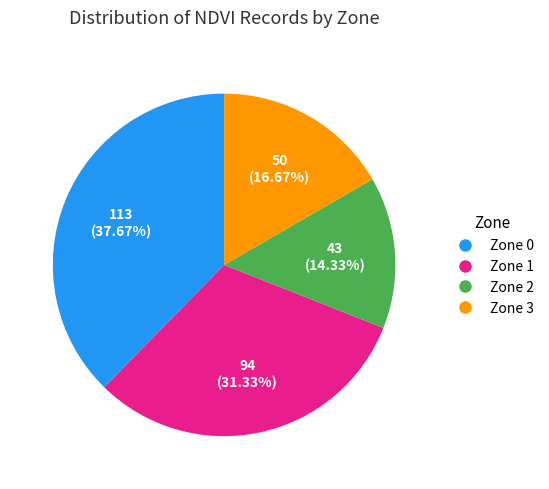

Which slice is the largest?

Zone 0